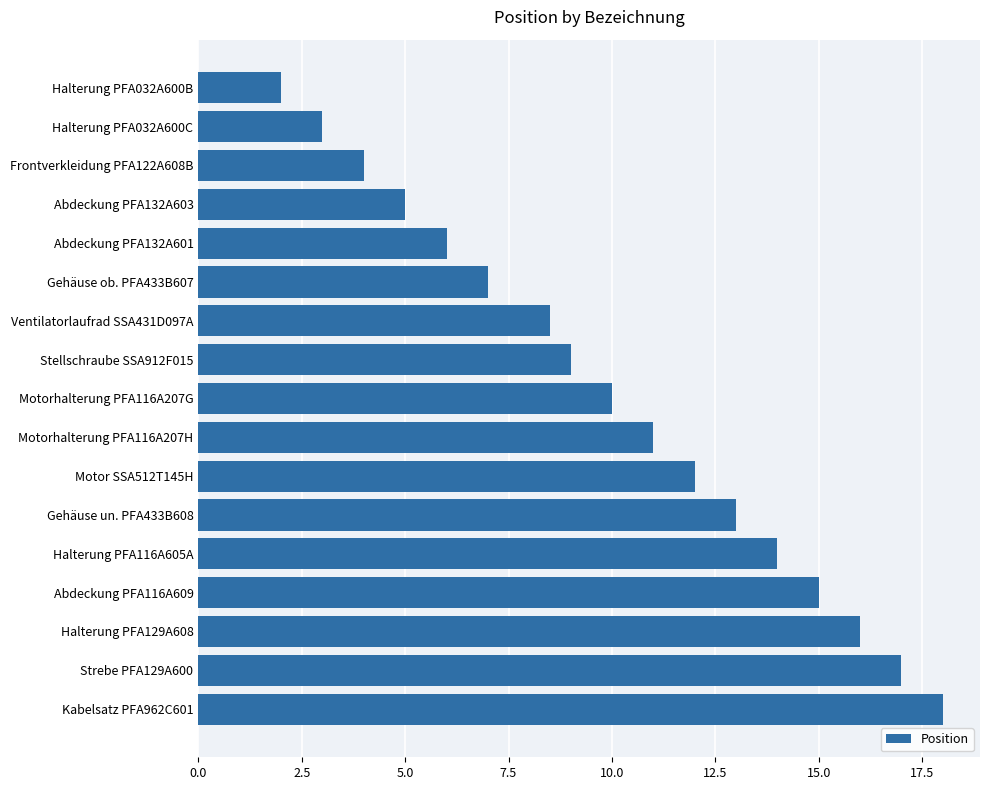

What position from the bottom is Abdeckung PFA116A609?

4